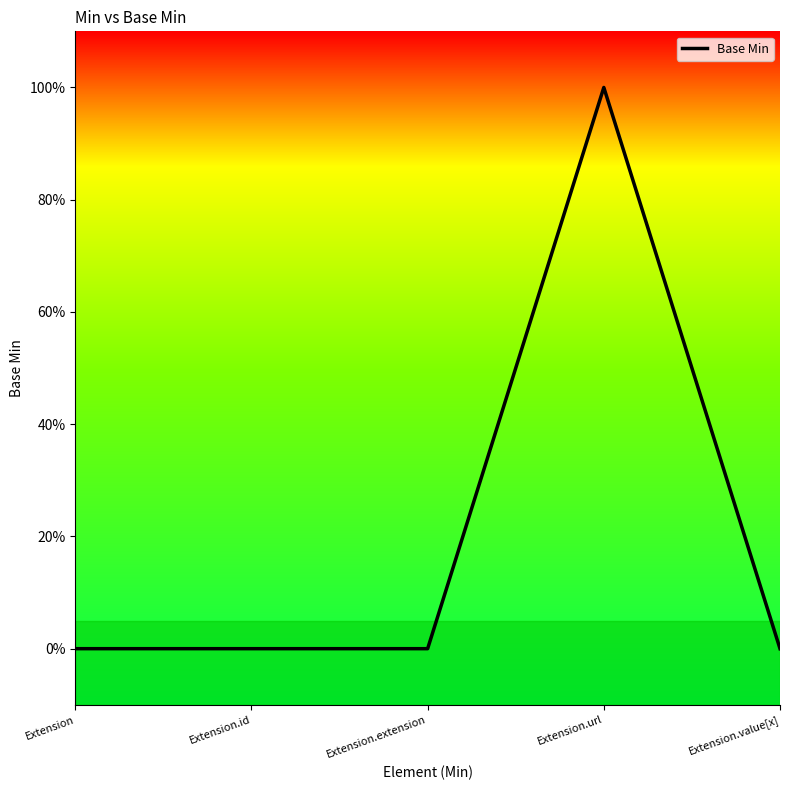

Which category has the lowest value across all series?

Extension